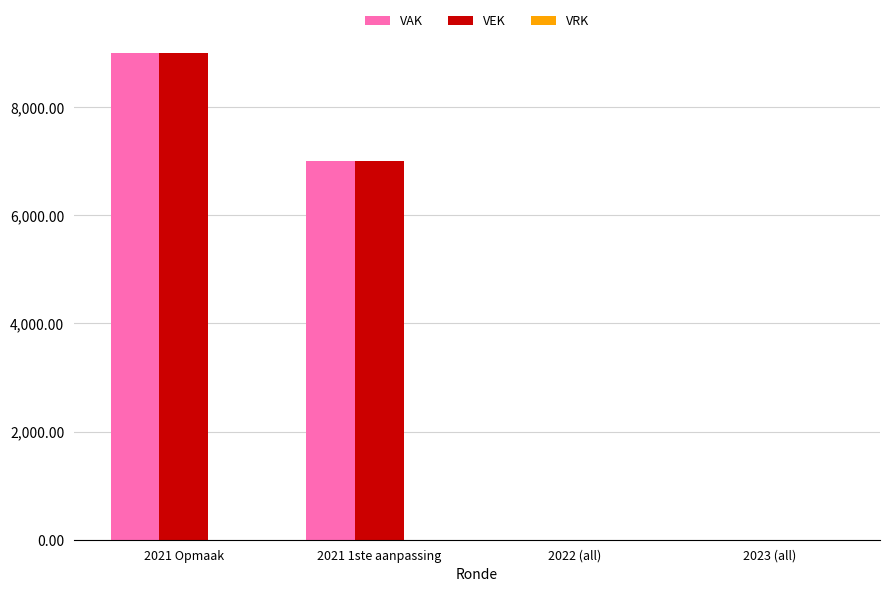

At which category is the sum across all series the highest?

2021 Opmaak